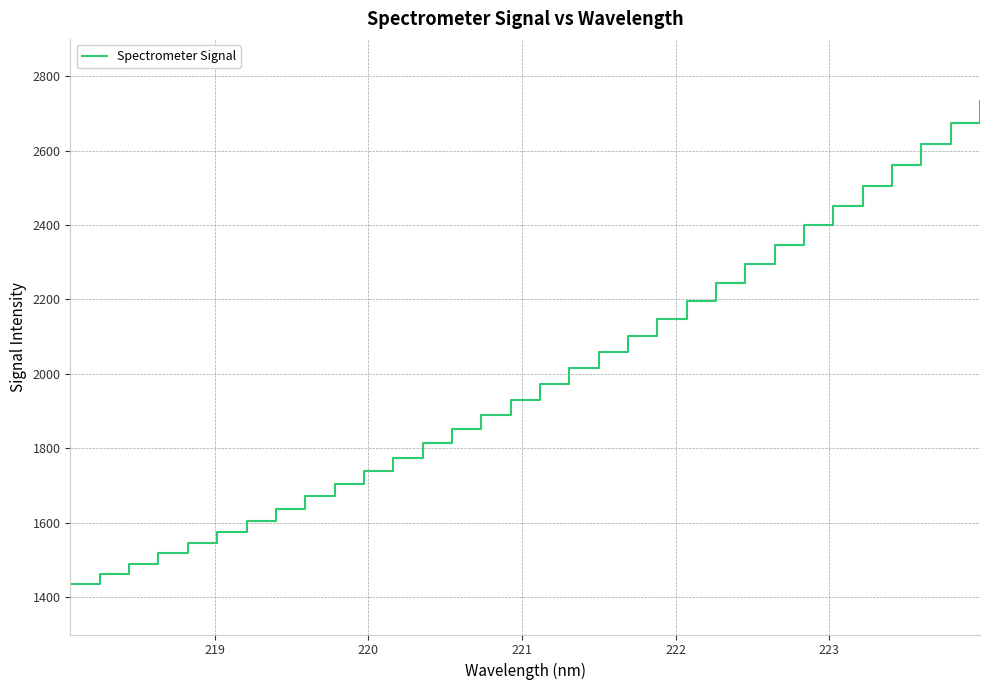

What is the smallest value displayed?

1435.0